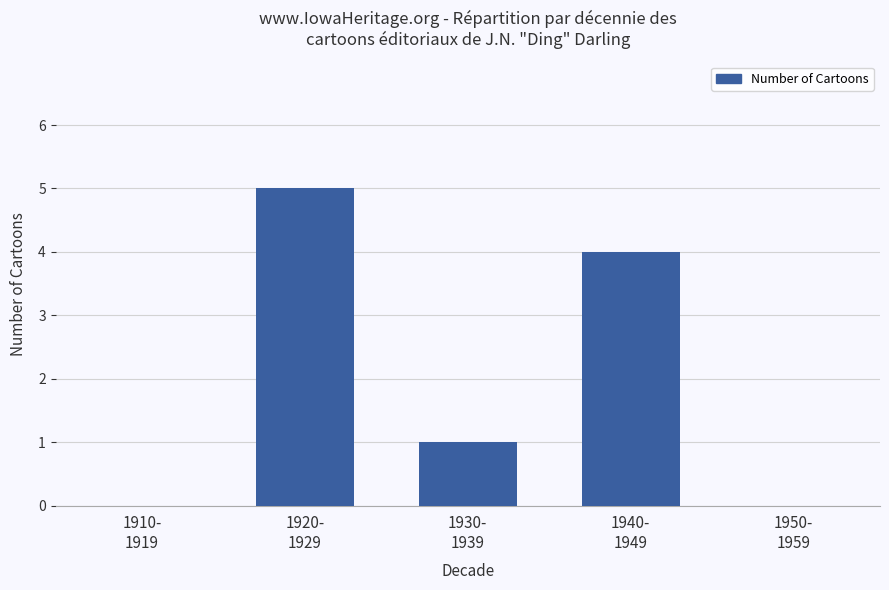

True or false: the data shows -2 at 1910-
1919.

False